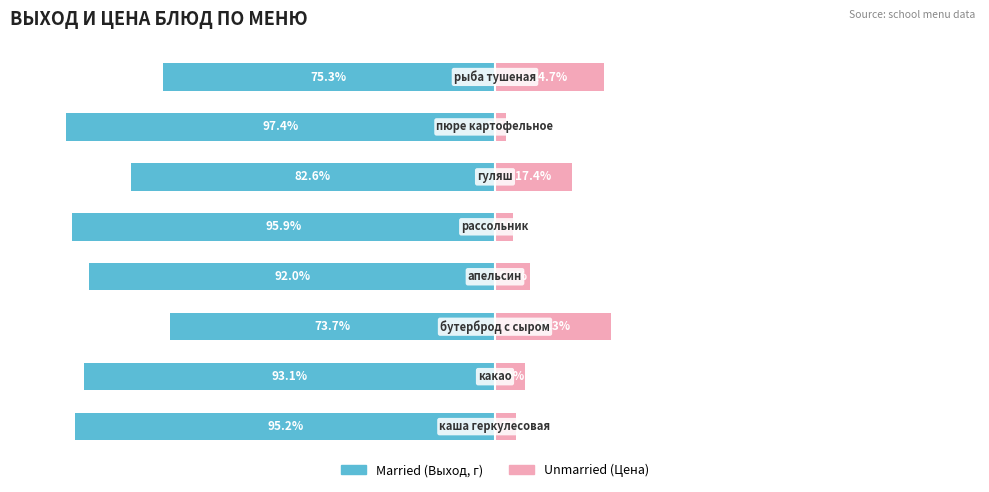

Is it true that Unmarried equals 4.6 at 6?

False